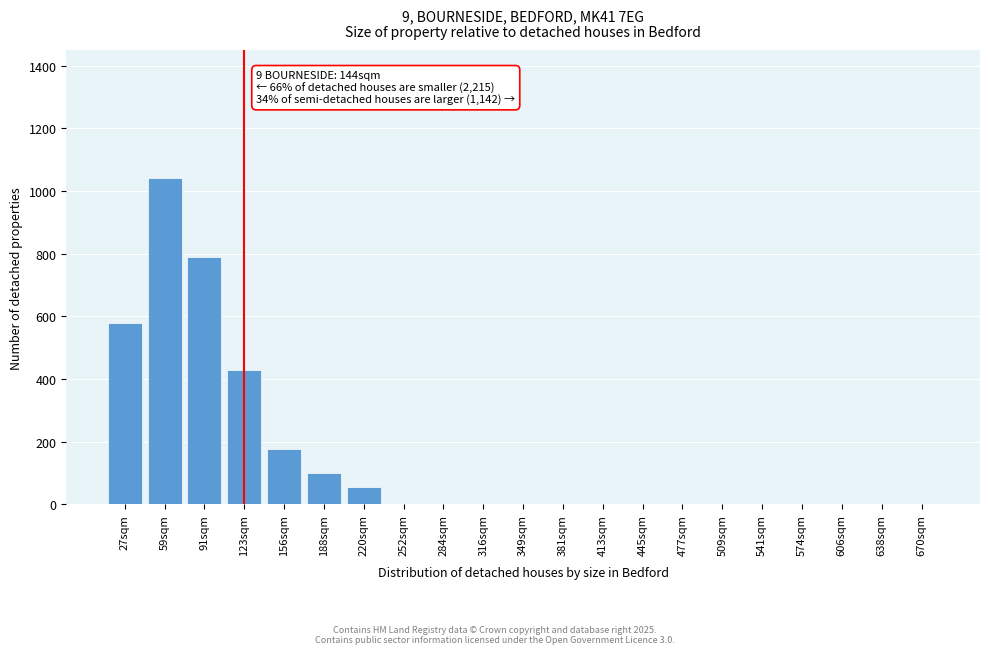

What is the sum of all values?

3170